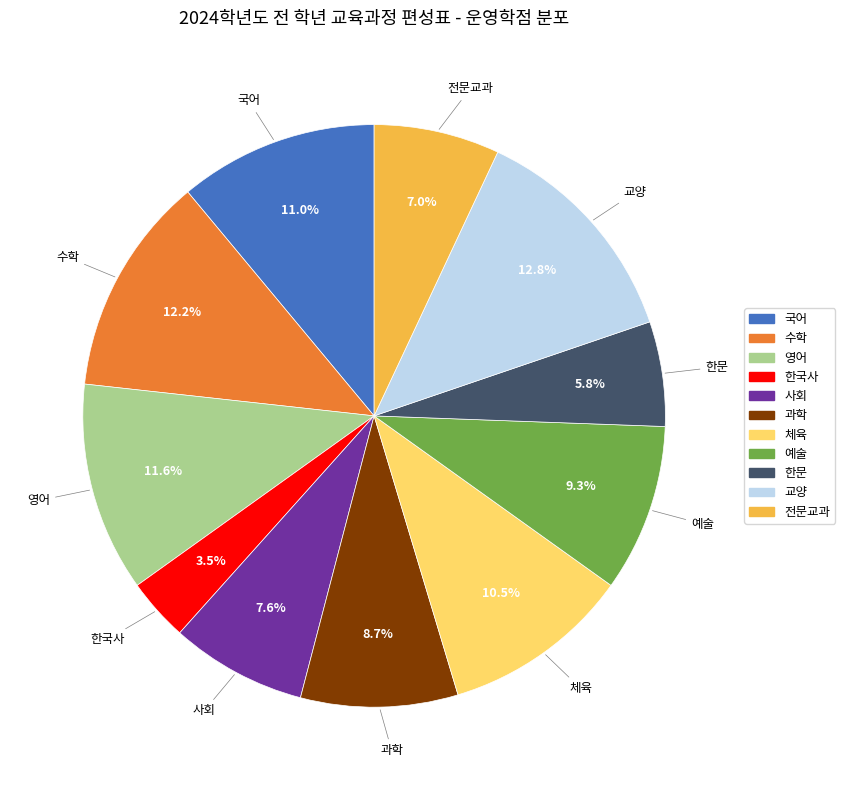

Does any single category account for the majority?

No